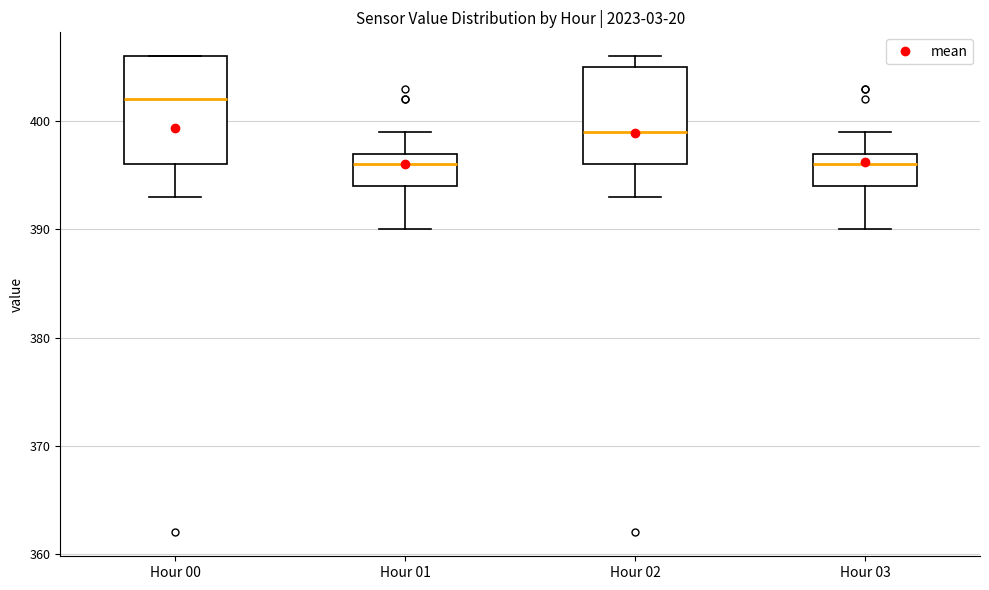

Reading left to right, read every box against the y-axis: the position of its median line, the range the box covers, and the ends of its whiskers. The values are not printed on the chart, so give them approximately, as read against the axis.

Hour 00: median 402, box 396 to 406, whiskers 393 to 406
Hour 01: median 396, box 394 to 397, whiskers 390 to 399
Hour 02: median 399, box 396 to 405, whiskers 393 to 406
Hour 03: median 396, box 394 to 397, whiskers 390 to 399